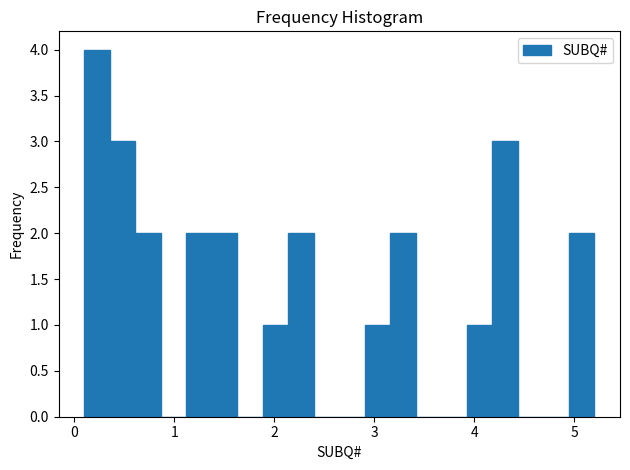

Around what value on the x-axis is the tallest bar? Give the approximate position of its centre, as read against the axis.

0.2